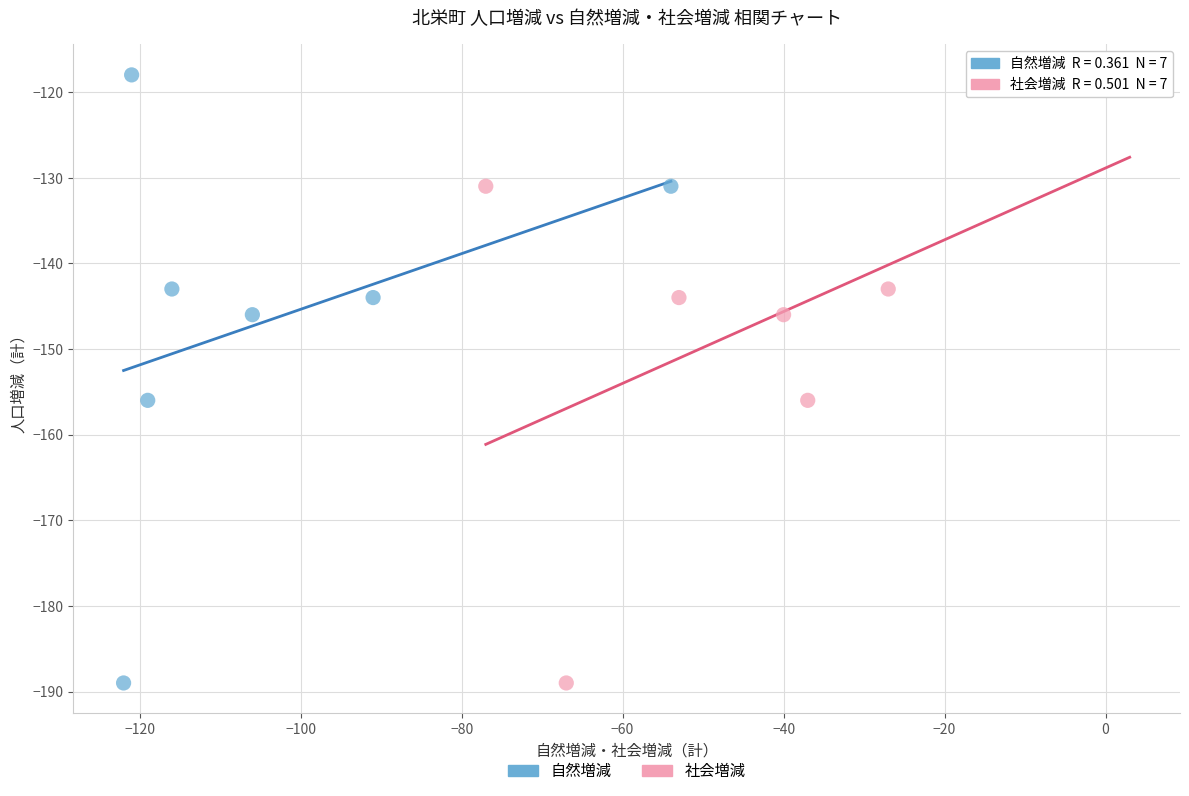

What are all the series names shown in the legend?

自然増減, 社会増減